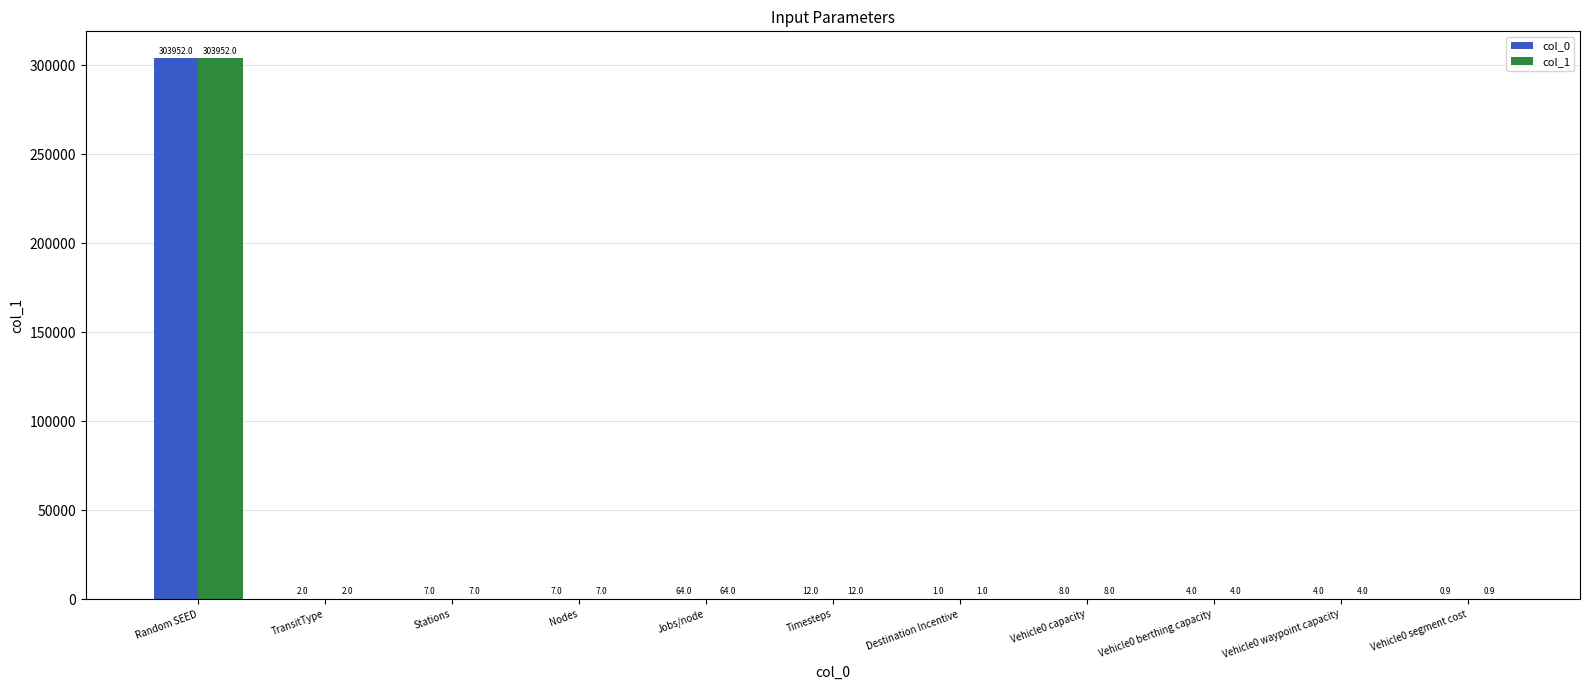

Is it true that col_1 equals 2.0 at TransitType?

True